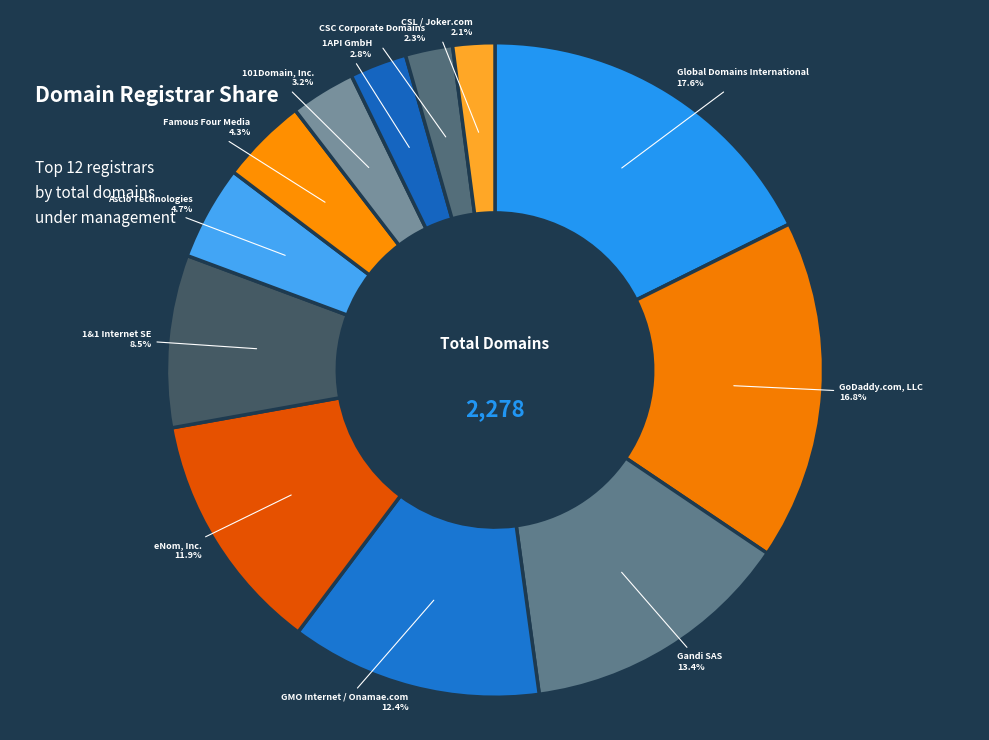

To the nearest percent, what is the average slice percentage?

8%